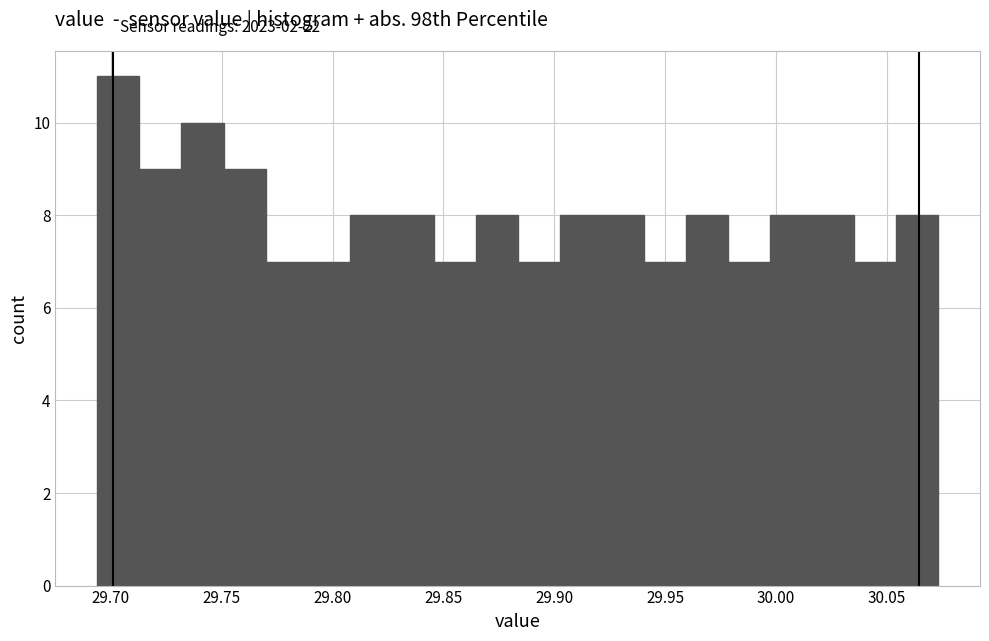

Around what value on the x-axis is the tallest bar? Give the approximate position of its centre, as read against the axis.

29.705